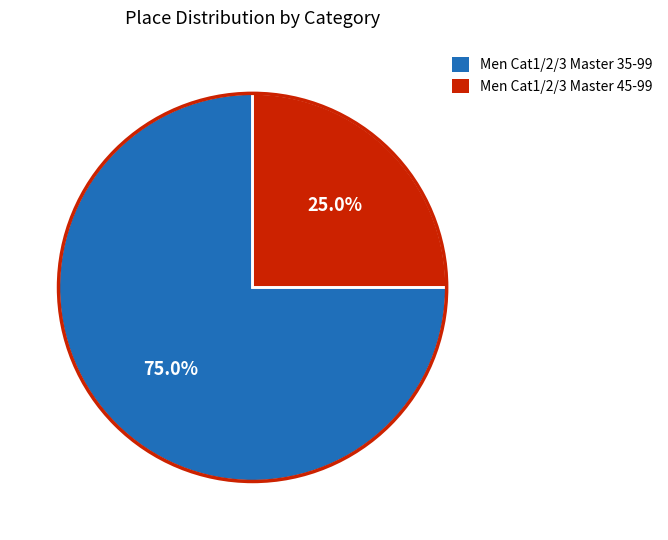

To the nearest percent, what is the average slice percentage?

50%